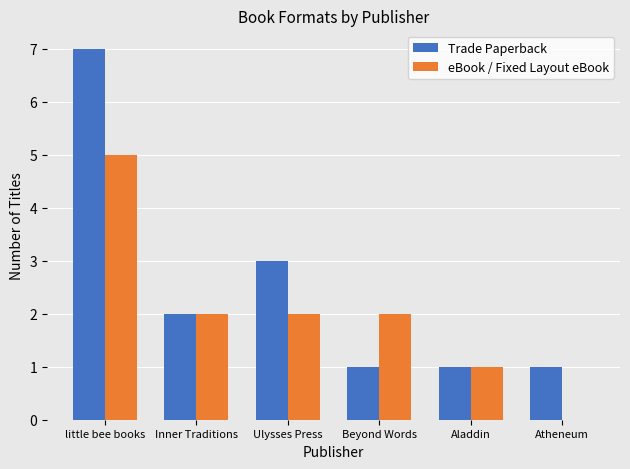

The Trade Paperback series shows 7 at little bee books. True or false?

True